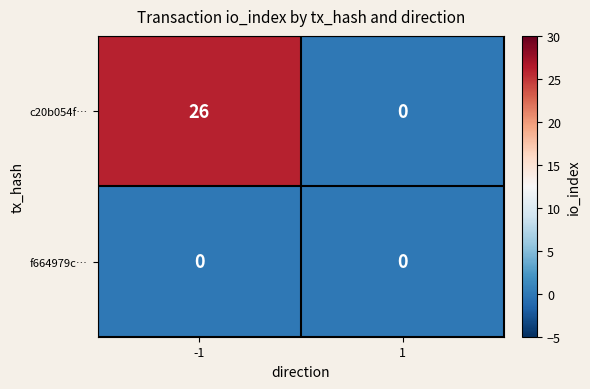

Reading right to left, list all the values displayed in this chart.

c20b054f…: 1=0	-1=26
f664979c…: 1=0	-1=0